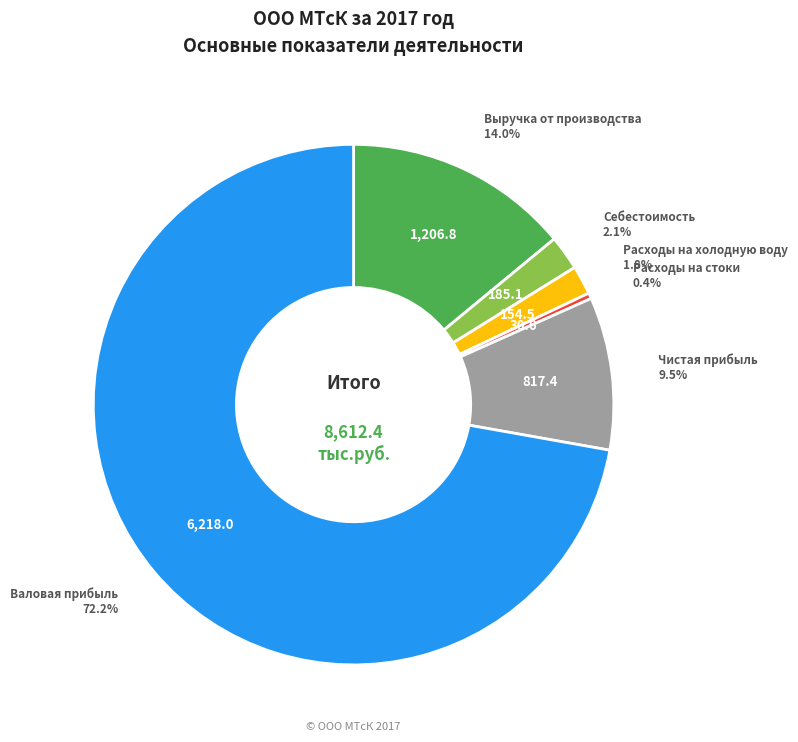

Does any single category account for the majority?

Yes